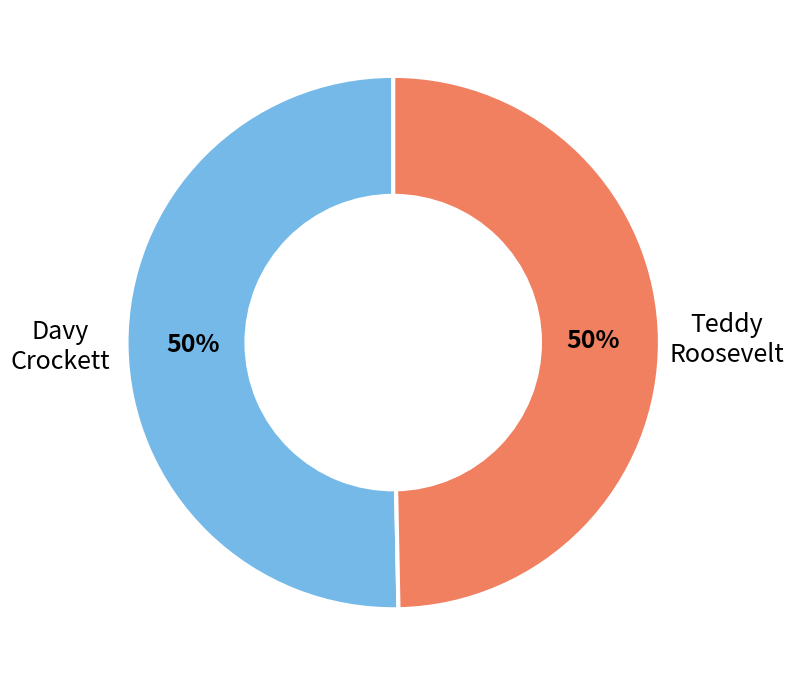

To the nearest percent, what is the average slice percentage?

50%